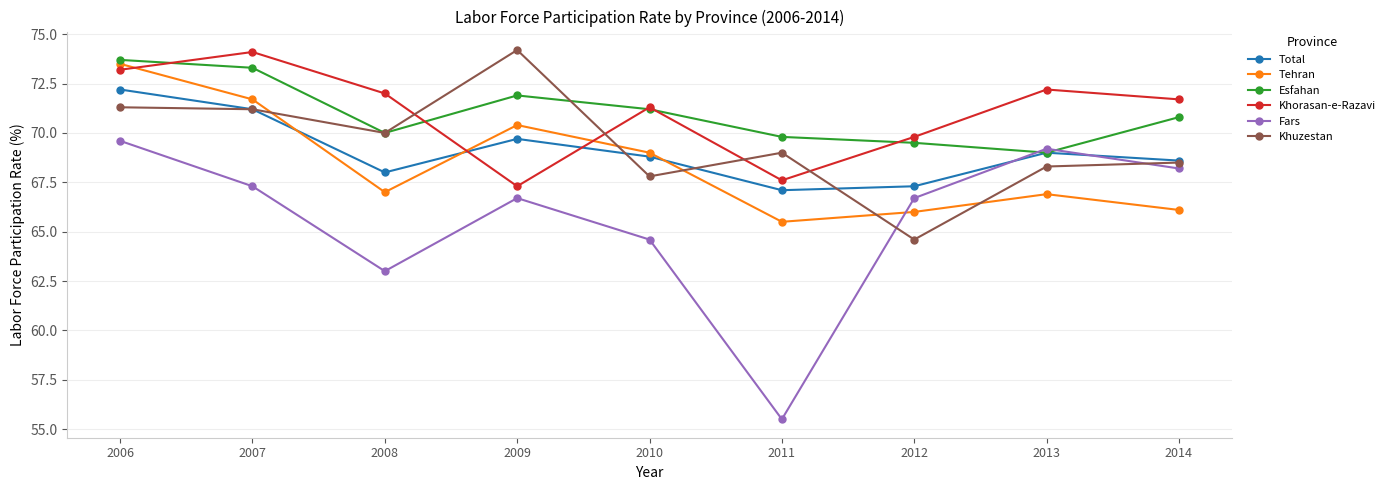

What are all the series names shown in the legend?

Total, Tehran, Esfahan, Khorasan-e-Razavi, Fars, Khuzestan